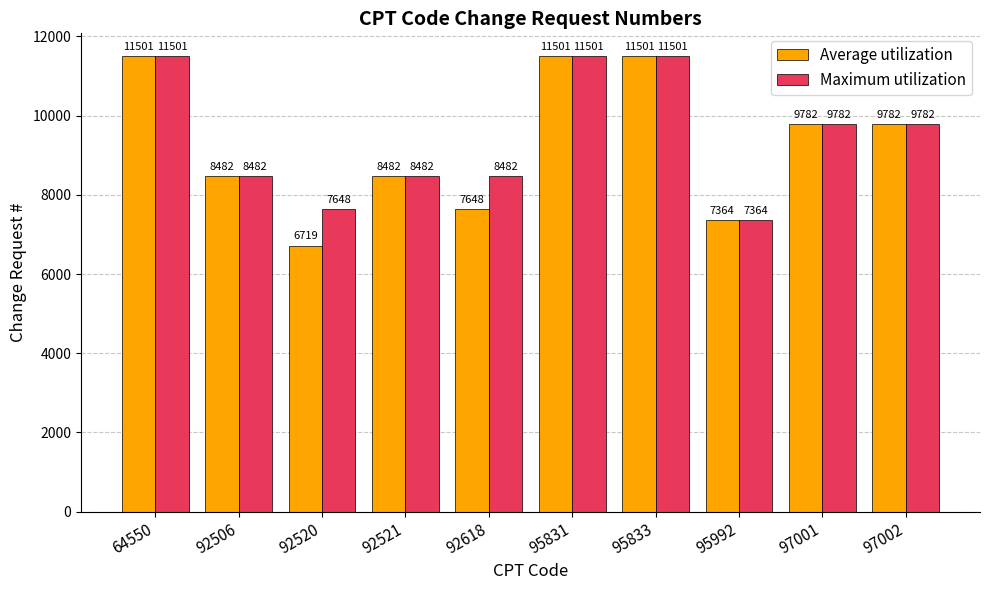

Reading left to right, transcribe all the data shown in this chart.

Average utilization: 64550=11501	92506=8482	92520=6719	92521=8482	92618=7648	95831=11501	95833=11501	95992=7364	97001=9782	97002=9782
Maximum utilization: 64550=11501	92506=8482	92520=7648	92521=8482	92618=8482	95831=11501	95833=11501	95992=7364	97001=9782	97002=9782